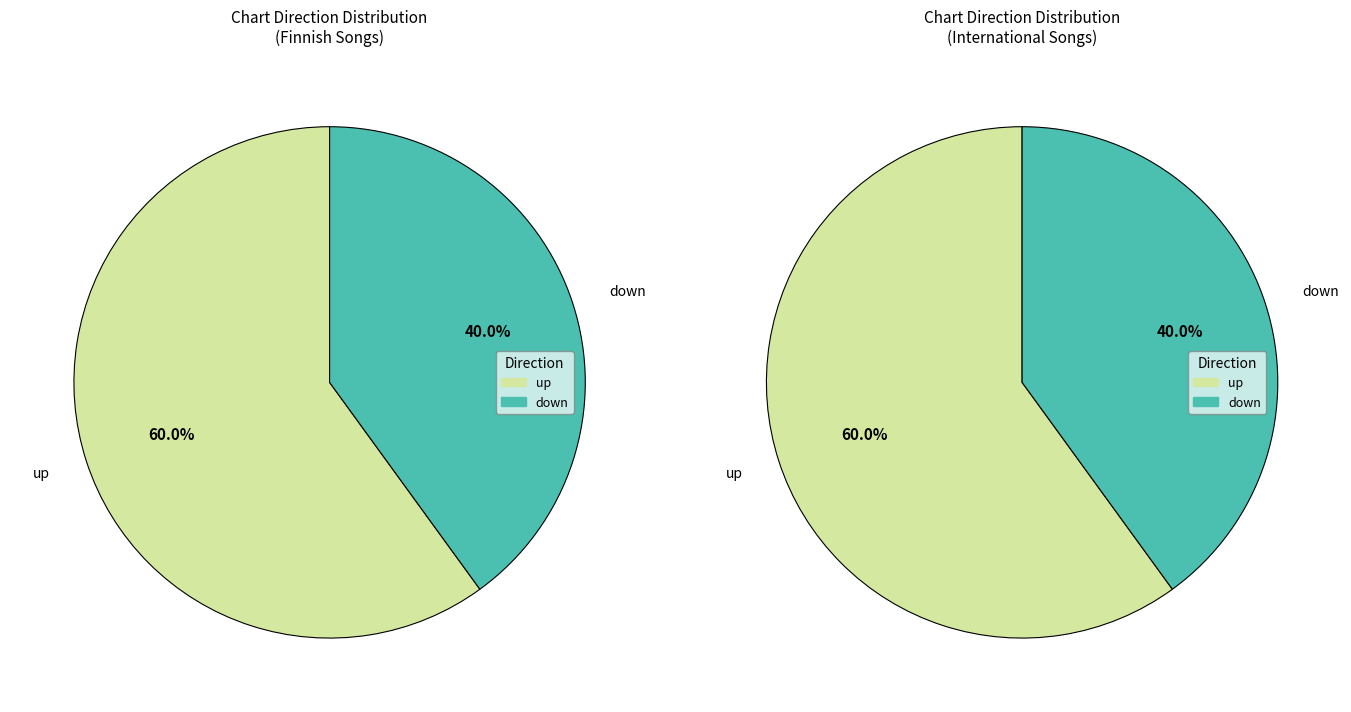

Is it true that up is 42% of the pie?

False